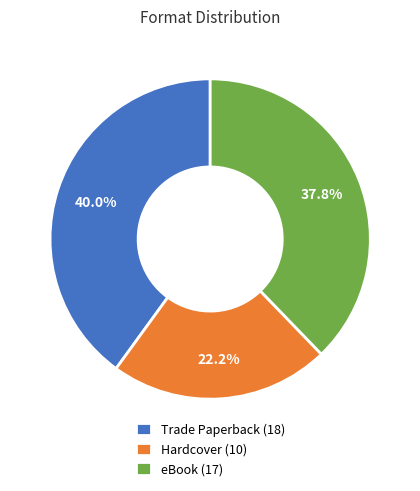

Rank the categories by value from highest to lowest.

Trade Paperback, eBook, Hardcover